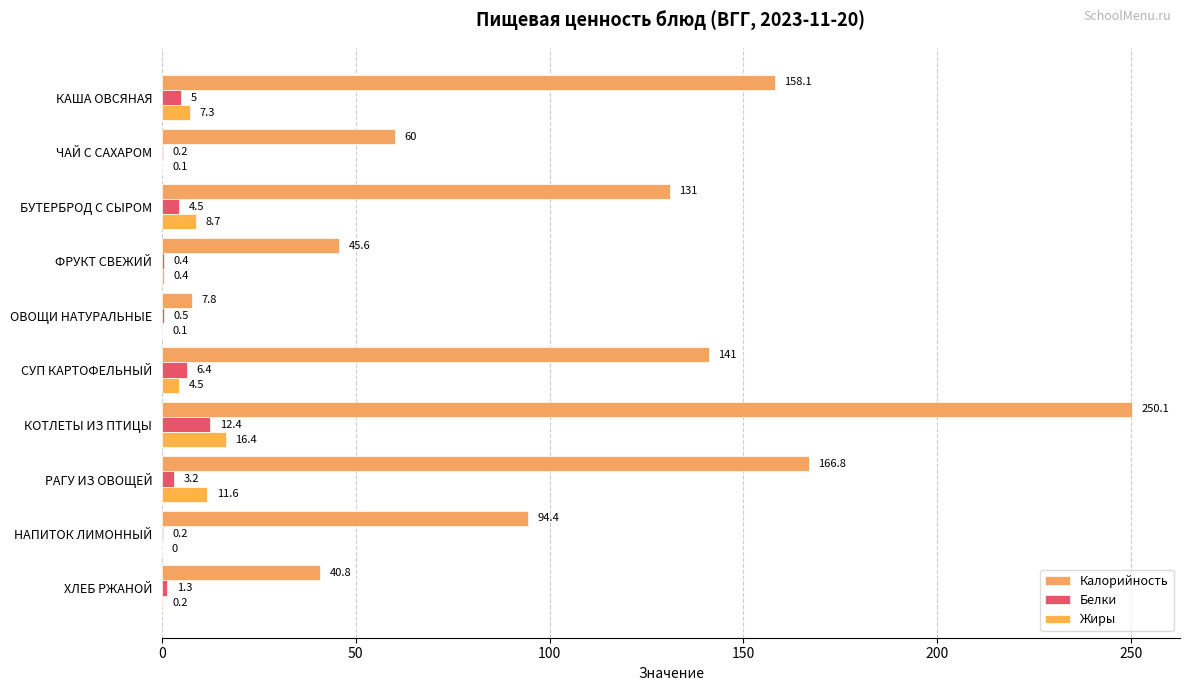

How many series are shown in this chart?

3